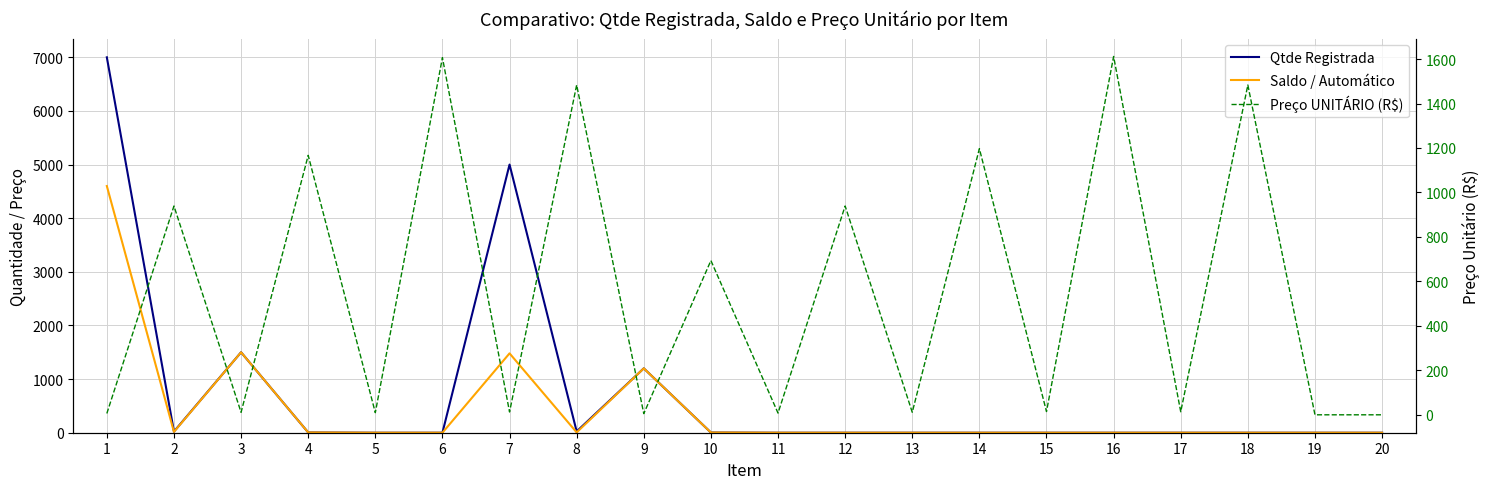

In Qtde Registrada, how many points are higher than both neighbors (excluding endpoints)?

3